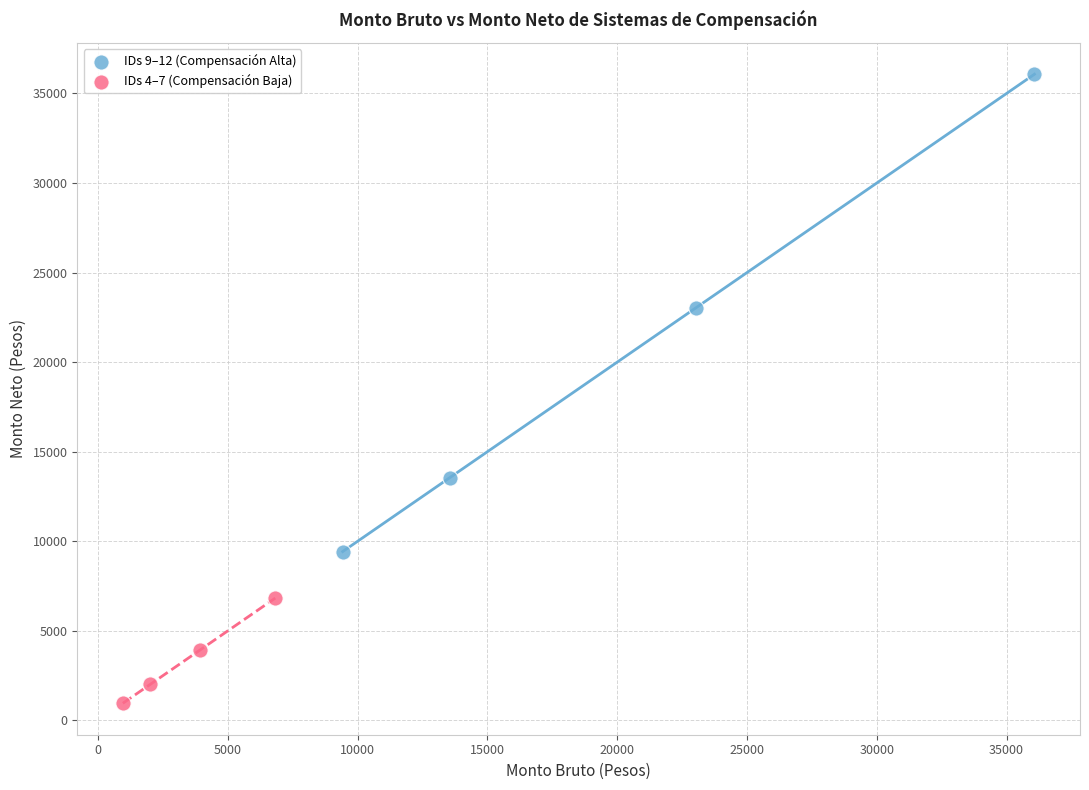

Which series contains the highest Y value?

IDs 9–12 (Compensación Alta)